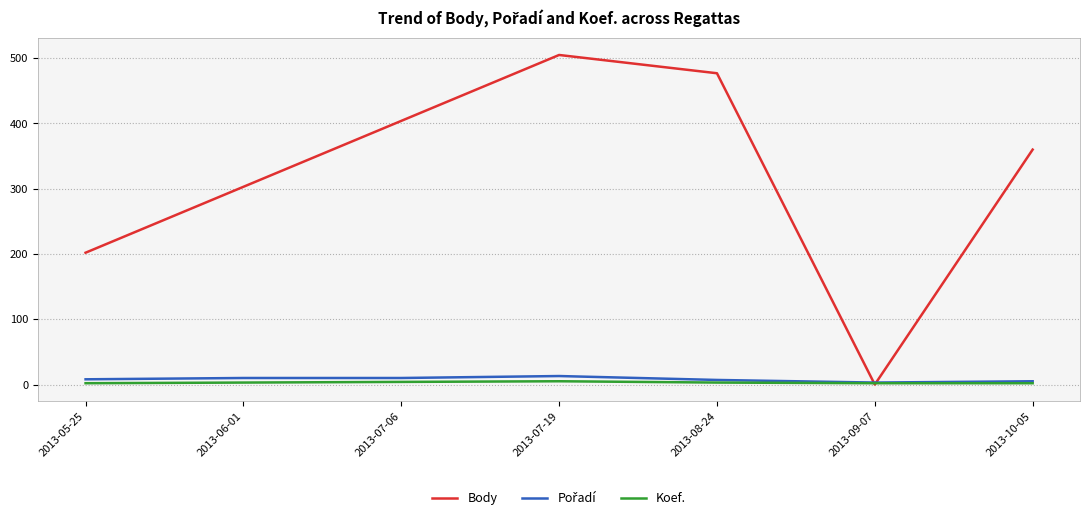

Which series has the largest total across all categories?

Body